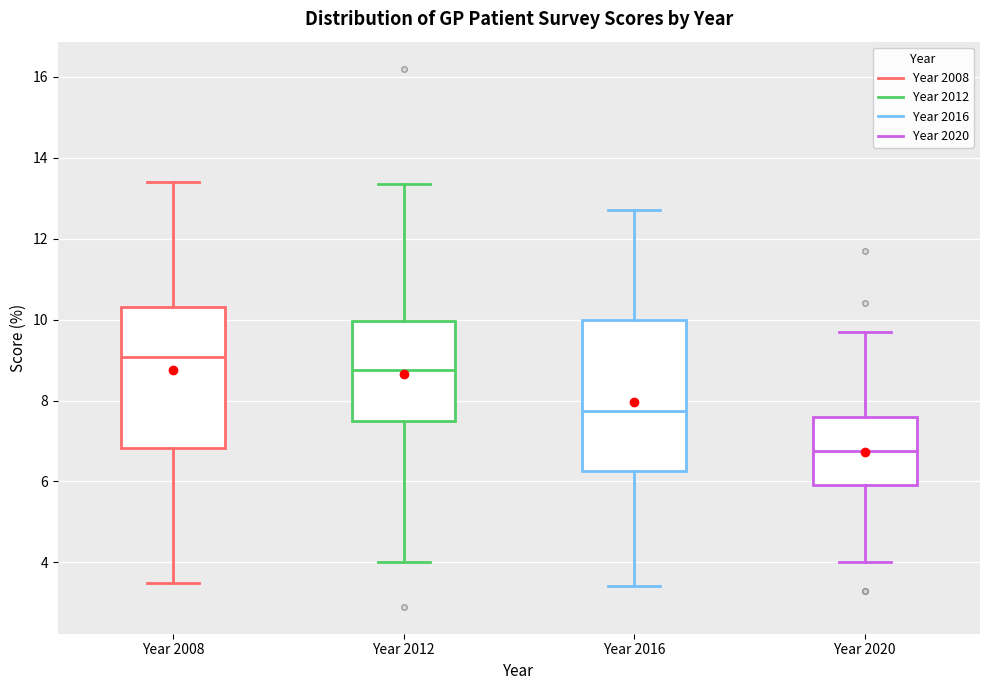

Where does the lower whisker of the box for Year 2020 end on the y-axis? The values are not printed on the chart, so give them approximately, as read against the axis.

4.0